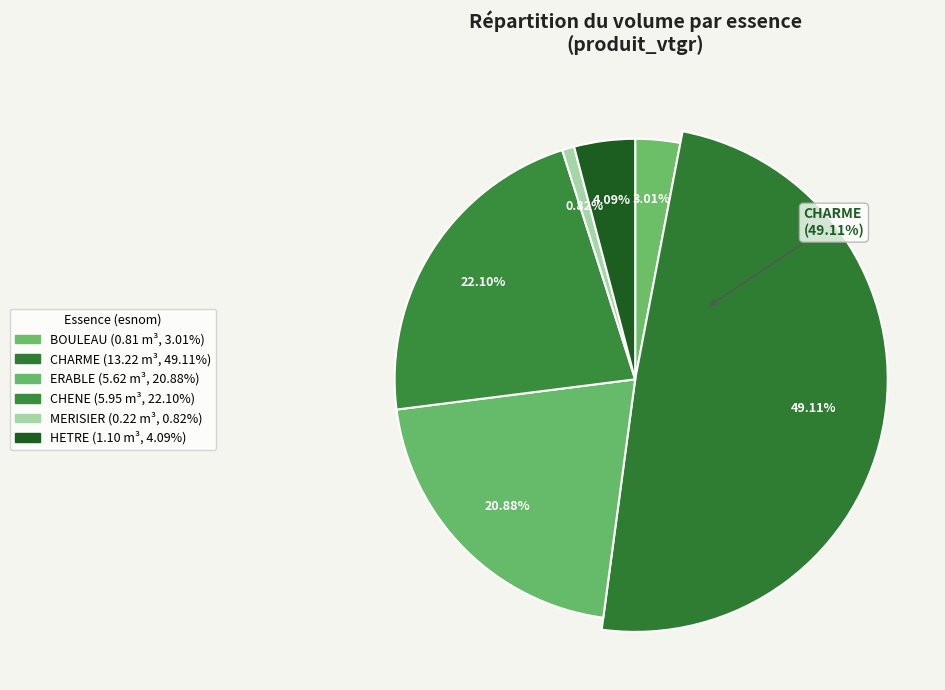

What is the ratio of the value at CHARME to the value at HETRE?

12.0